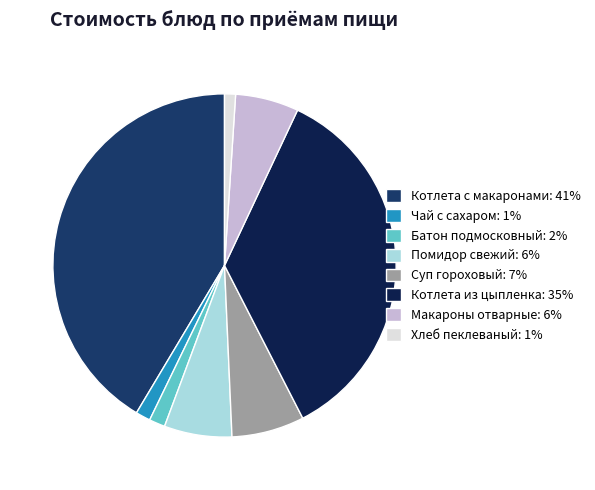

Is it true that Хлеб пеклеваный: 1% is 1% of the pie?

True